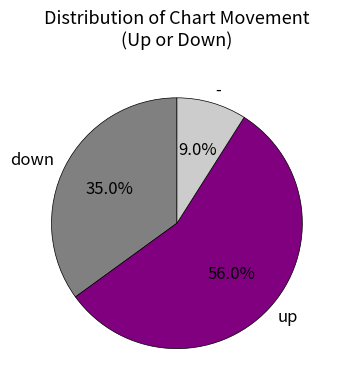

Is it true that up is 68% of the pie?

False